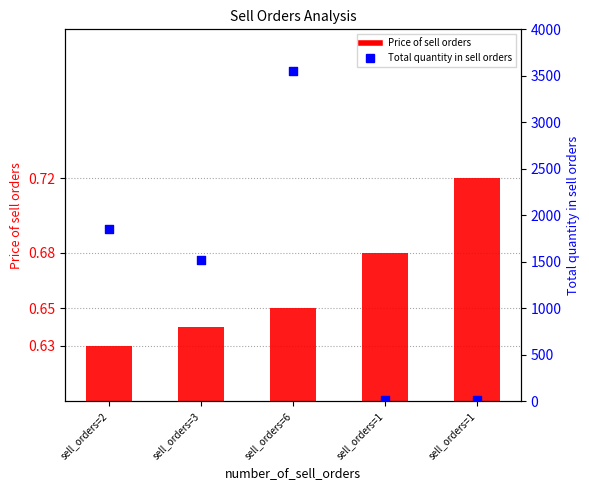

Which series has the largest Y range (max minus min)?

Total quantity in sell orders